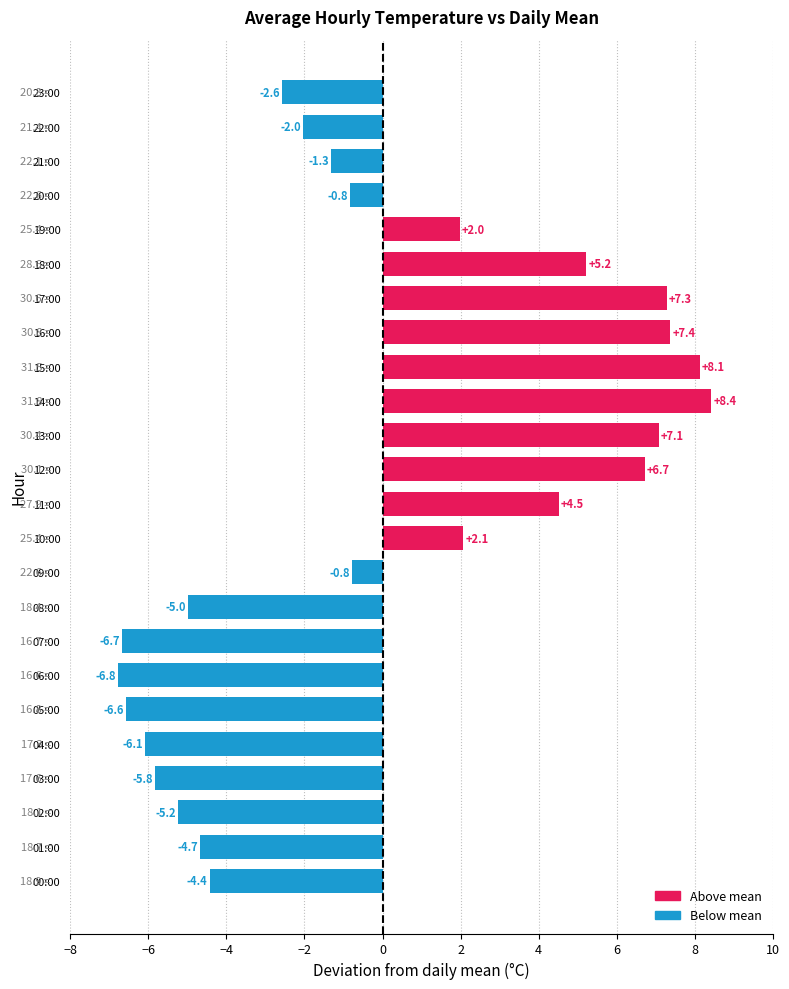

What is the change in value from 09:00 to 11:00?

+5.3